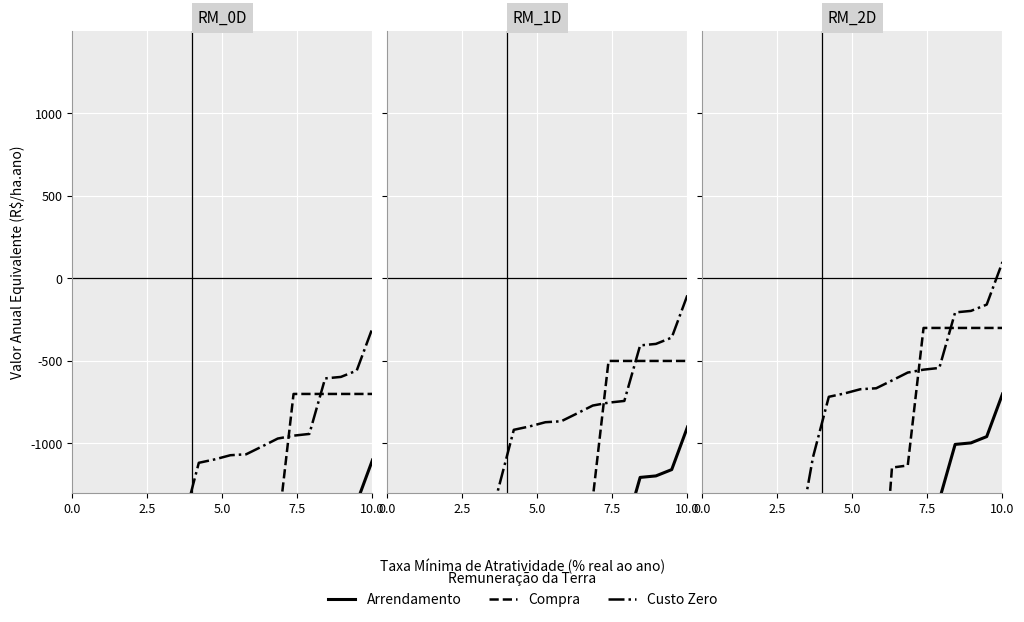

What is the value of the Arrendamento point at the 13th from the left?

-1418.5